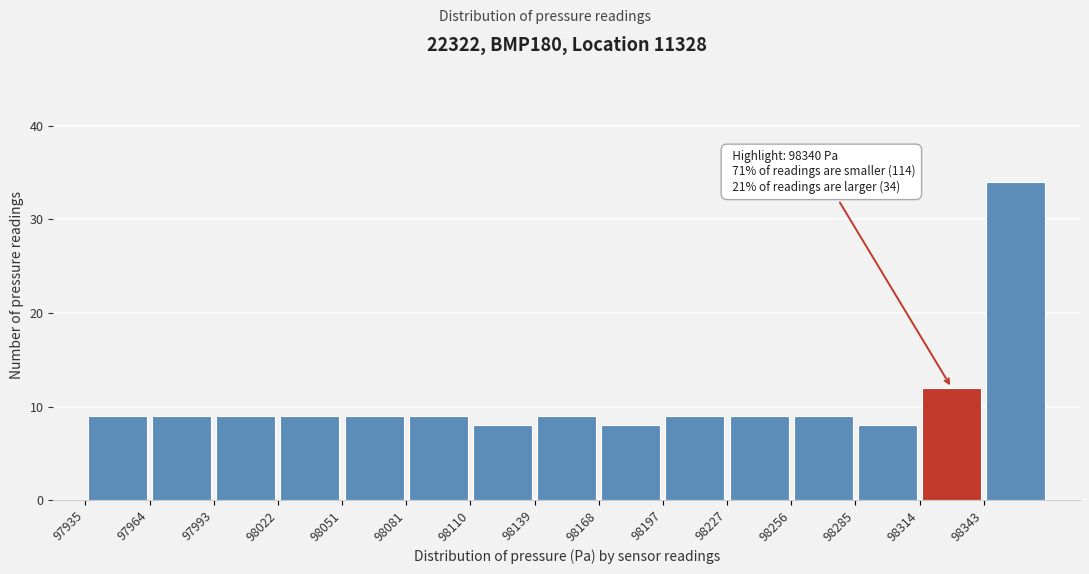

Which range on the x-axis has the tallest bar?

98345 to 98375